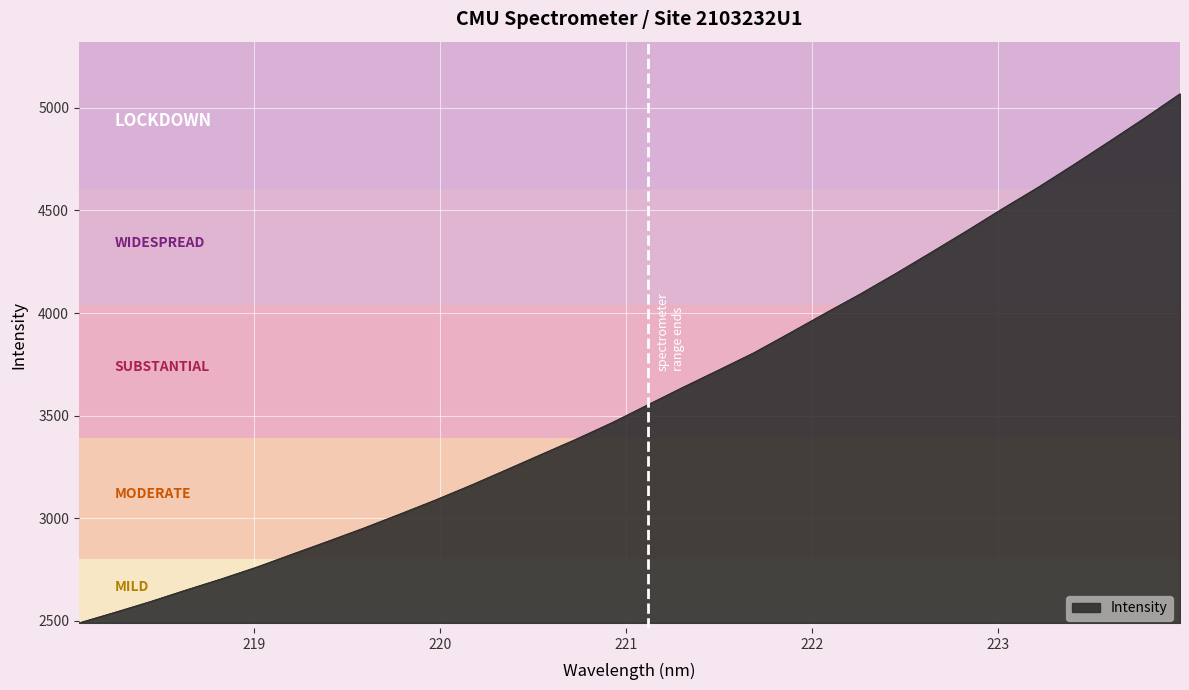

What is the greatest value displayed?

5069.8